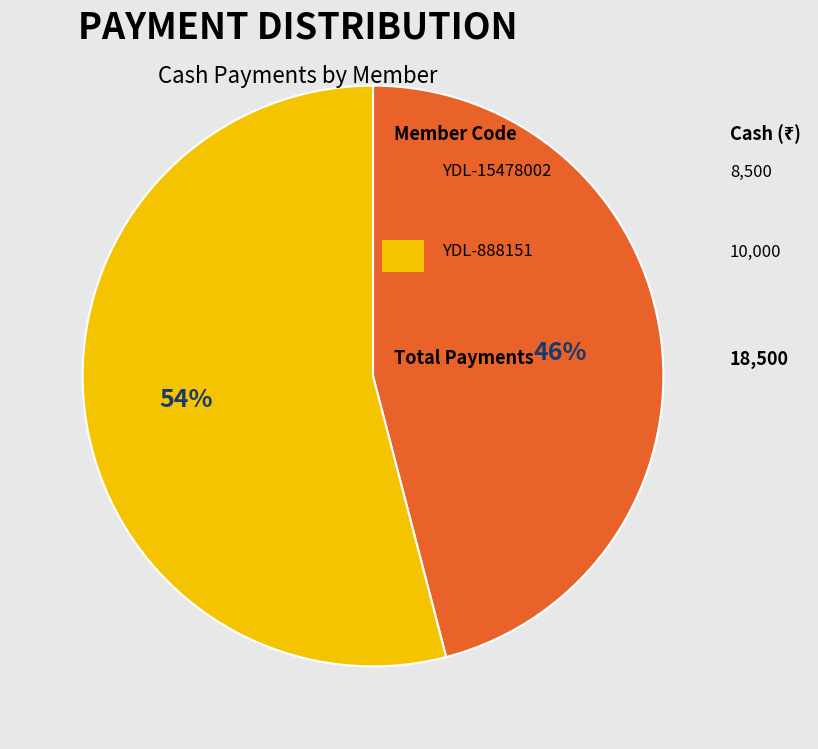

Count the number of slices in the pie.

2